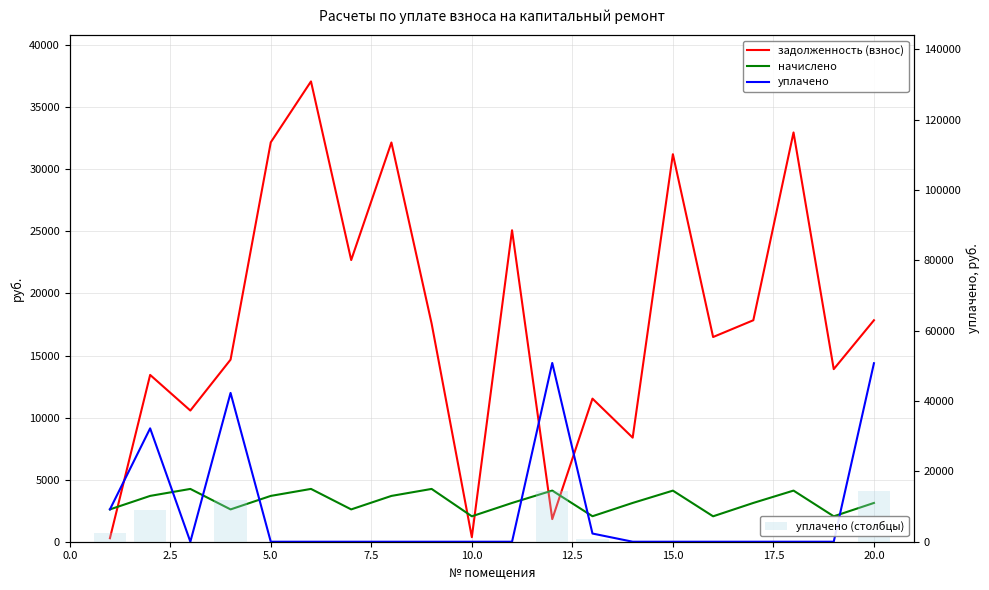

Is the value of задолженность (взнос) at 16 greater than the value of уплачено at 15.0?

Yes